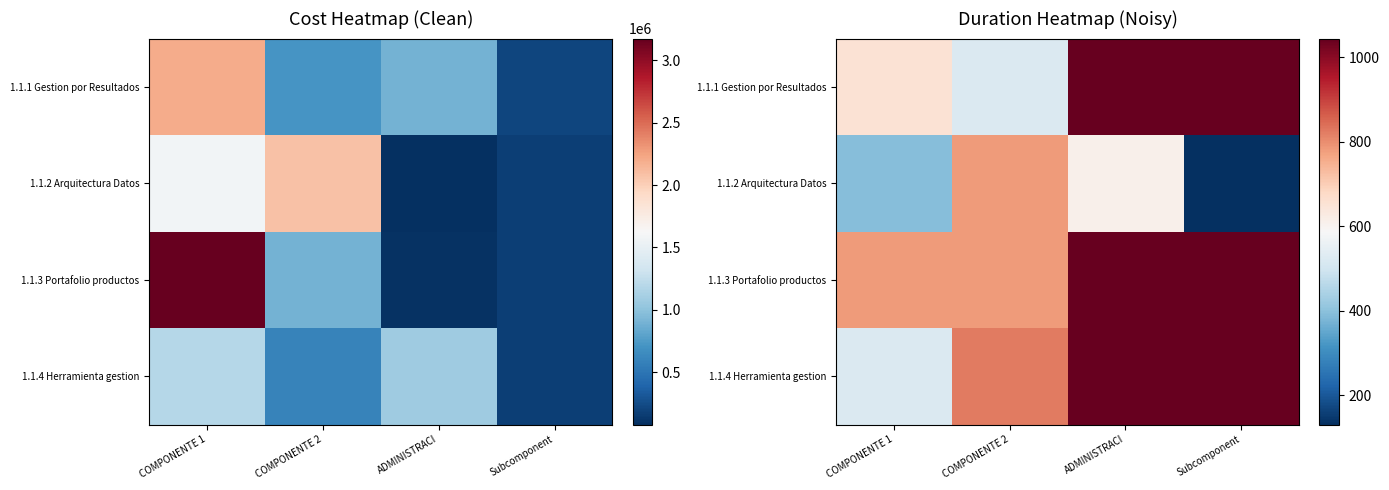

Rank the categories by 1.1.1 Gestion por Resultados value from lowest to highest.

COMPONENTE 2, COMPONENTE 1, ADMINISTRACI, Subcomponent